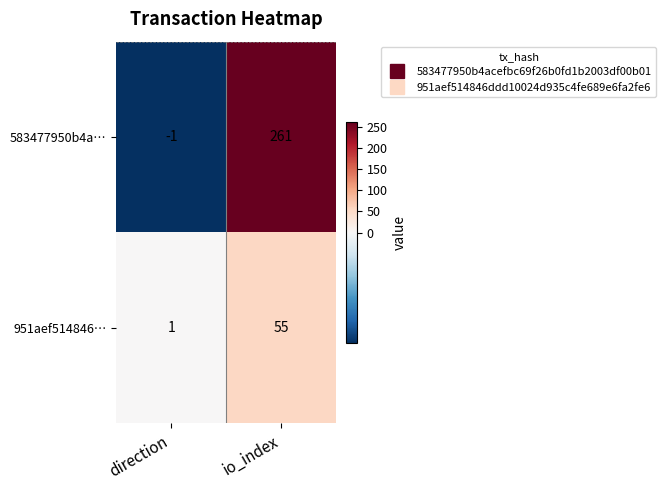

How many series are shown in this chart?

2